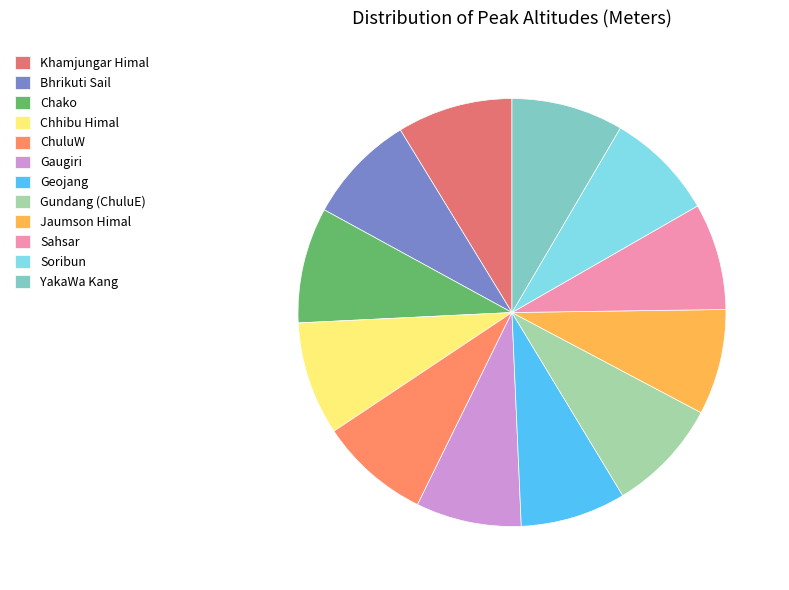

How many slices are in this pie chart?

12